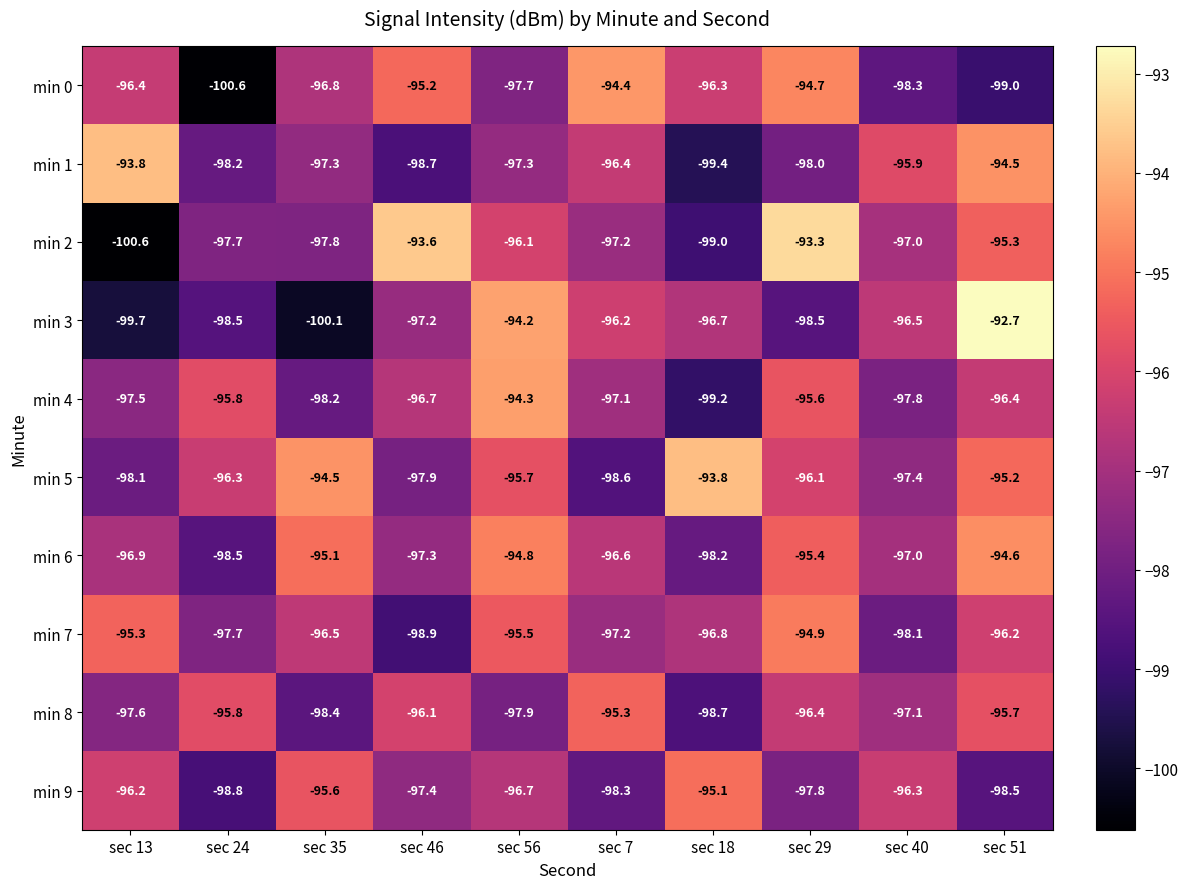

Which series has the largest total across all categories?

min 5